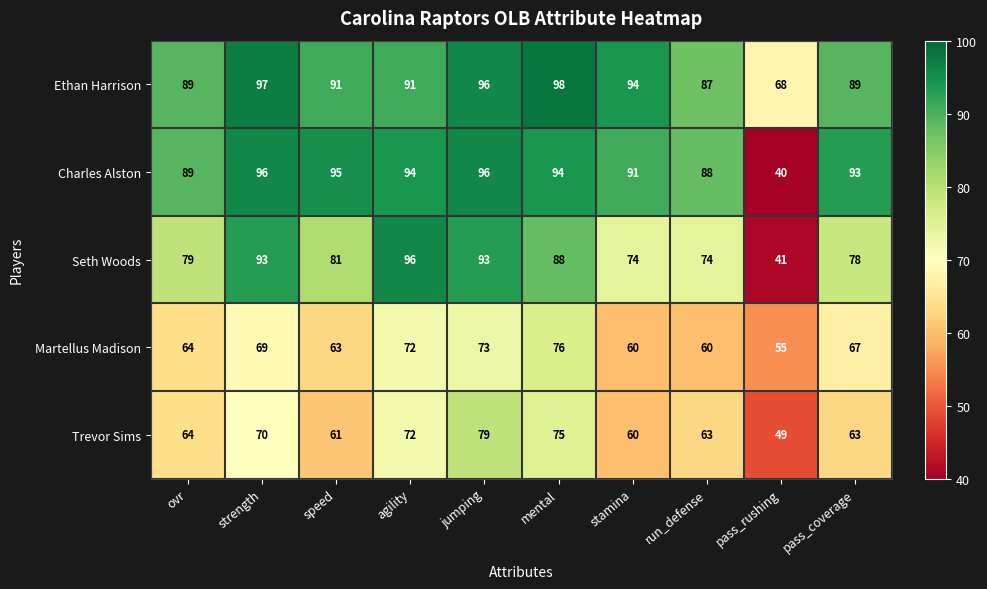

Which series has the widest spread of values?

Charles Alston